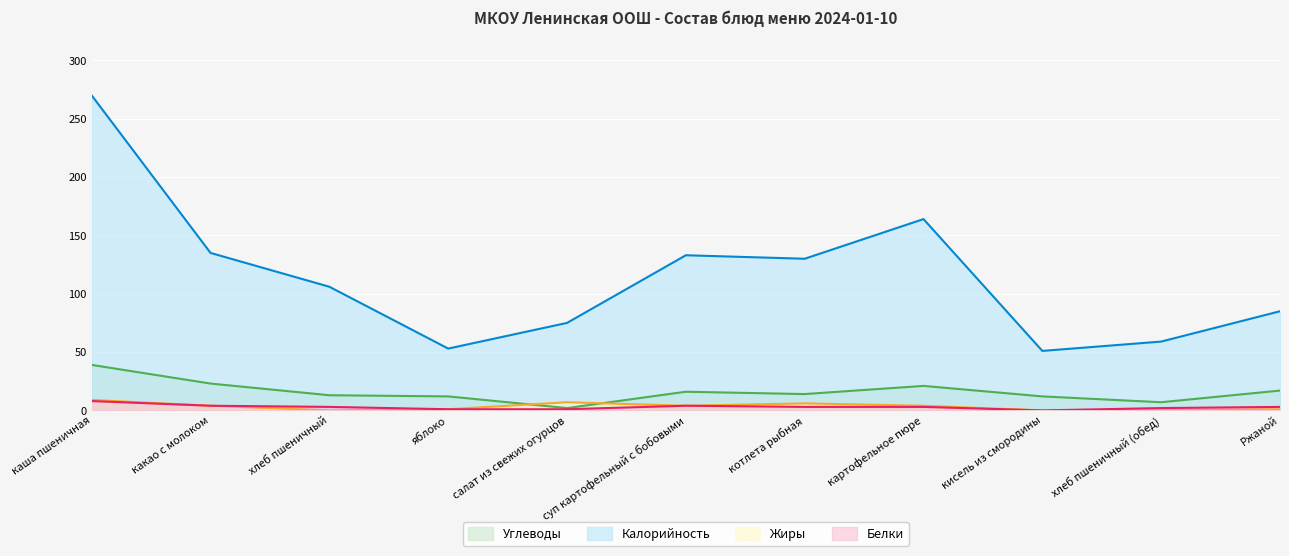

How many lines are shown in the chart?

4